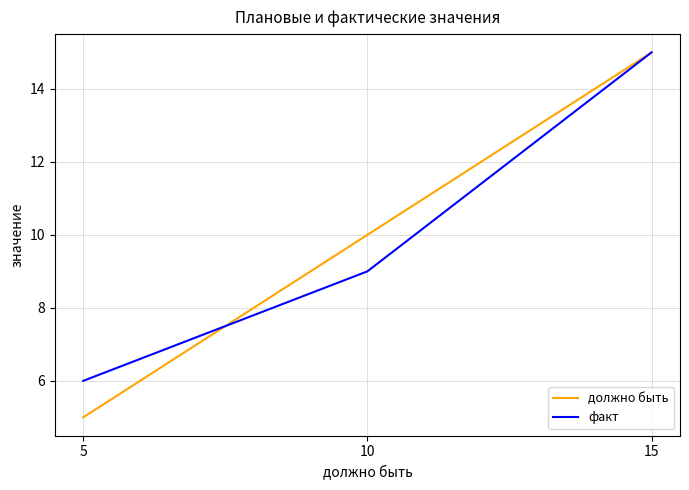

What is the spread (max minus min) of values at 10?

1